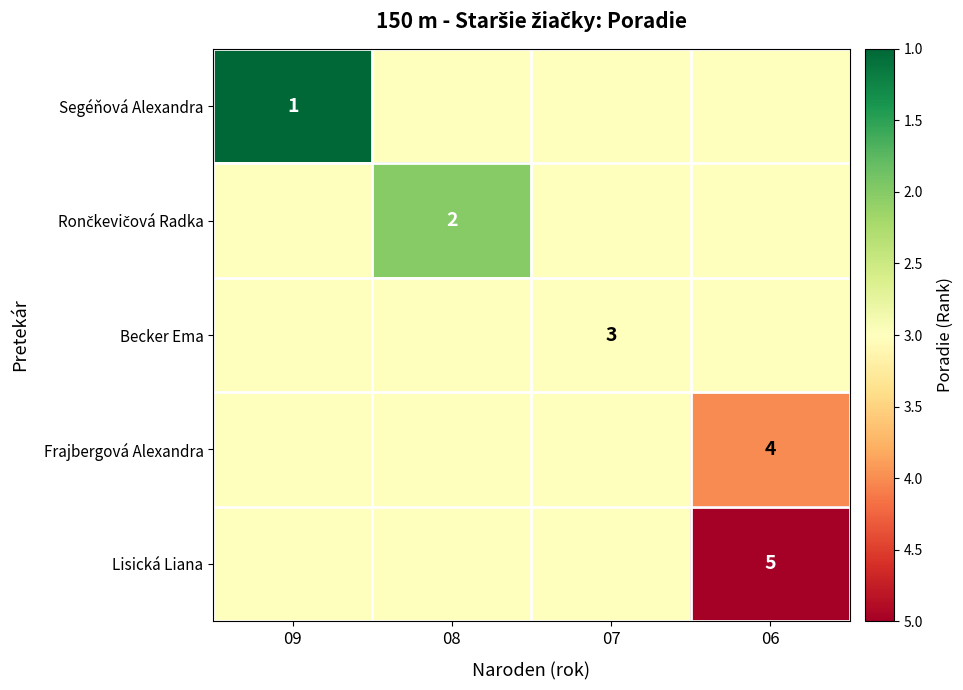

Between 08 and 09, which is larger?

08